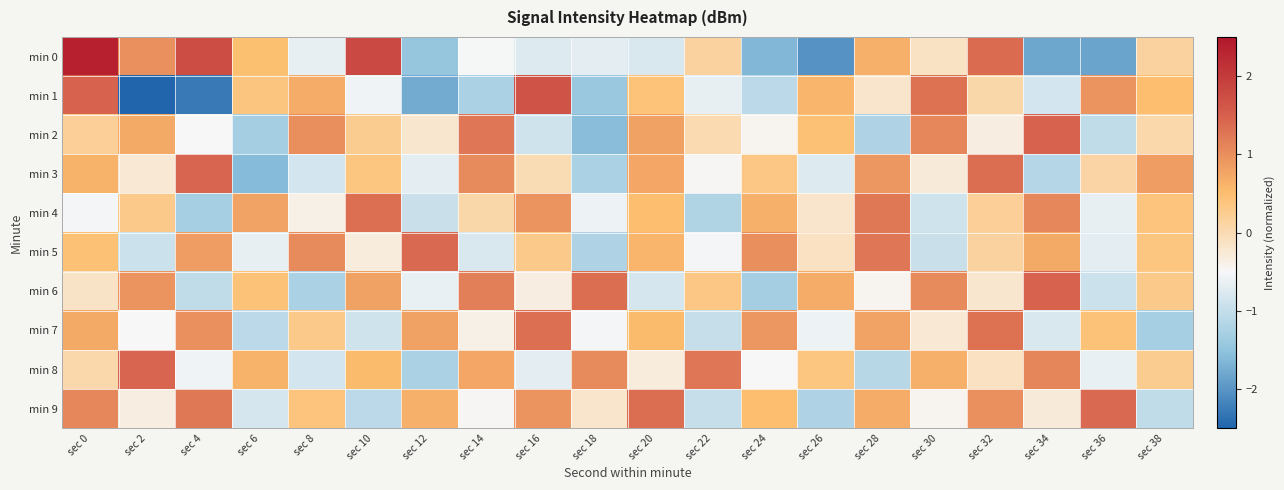

Which series has the largest range (max minus min)?

min 1